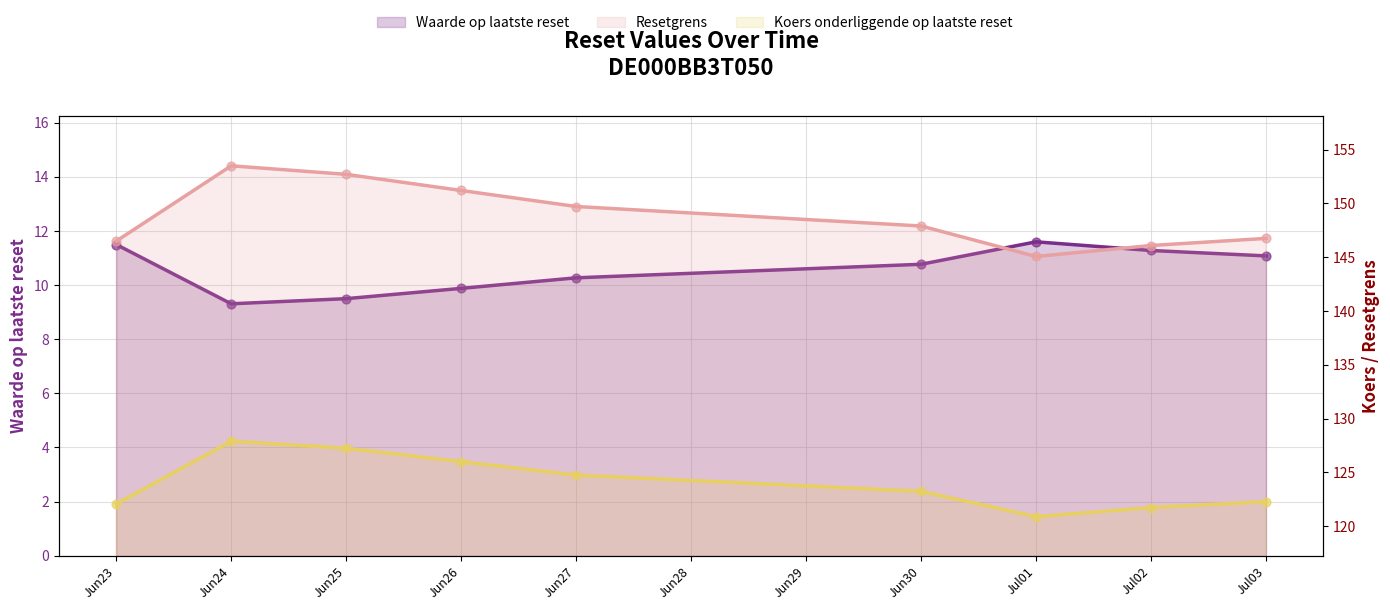

At which category is the sum across all series the highest?

Jun24